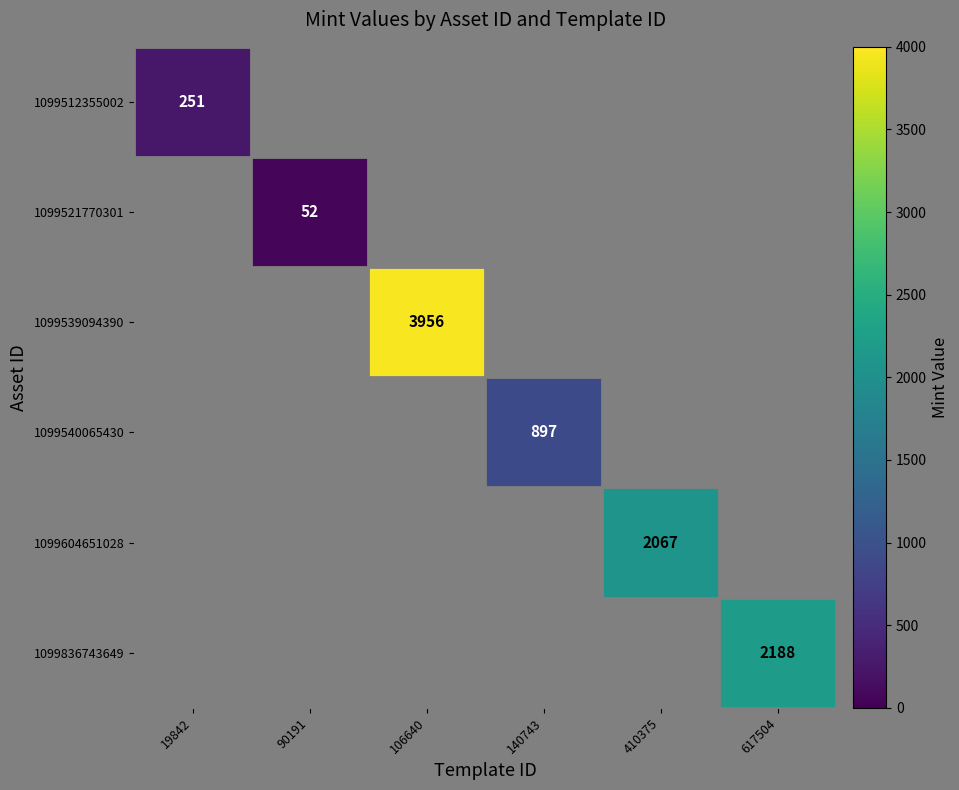

Is the value of 1099836743649 at 19842 greater than the value of 1099512355002 at 140743?

No